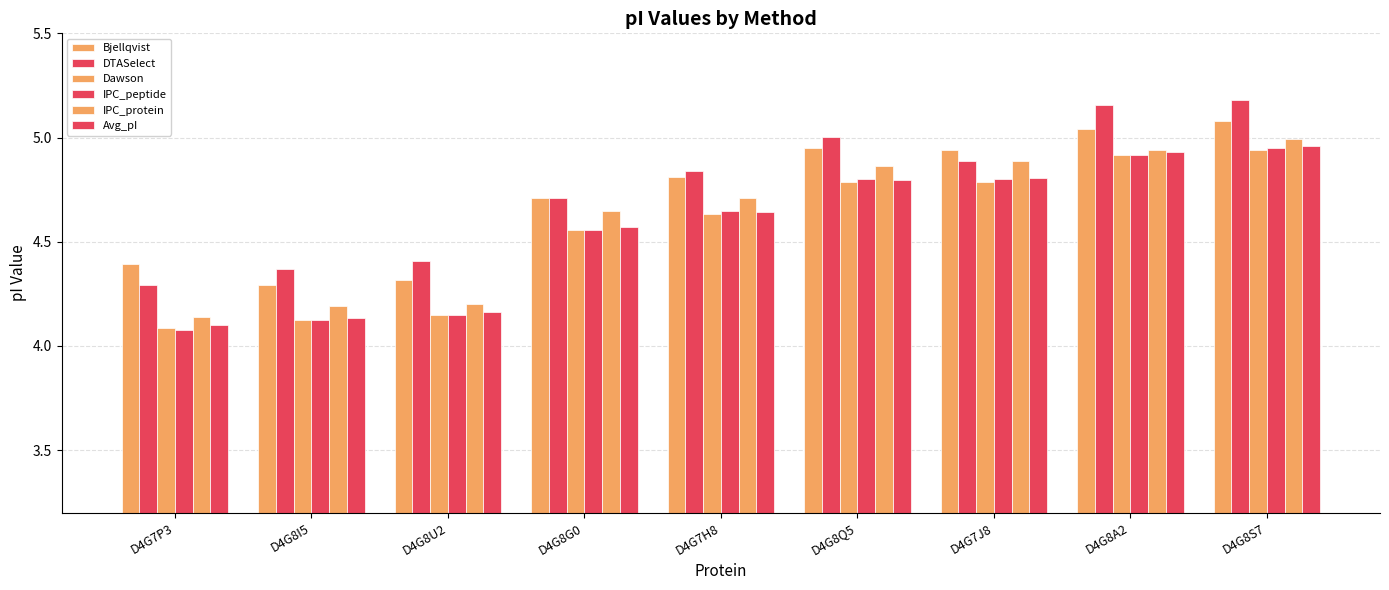

What is the label of the 8th bar from the left?

D4G8A2